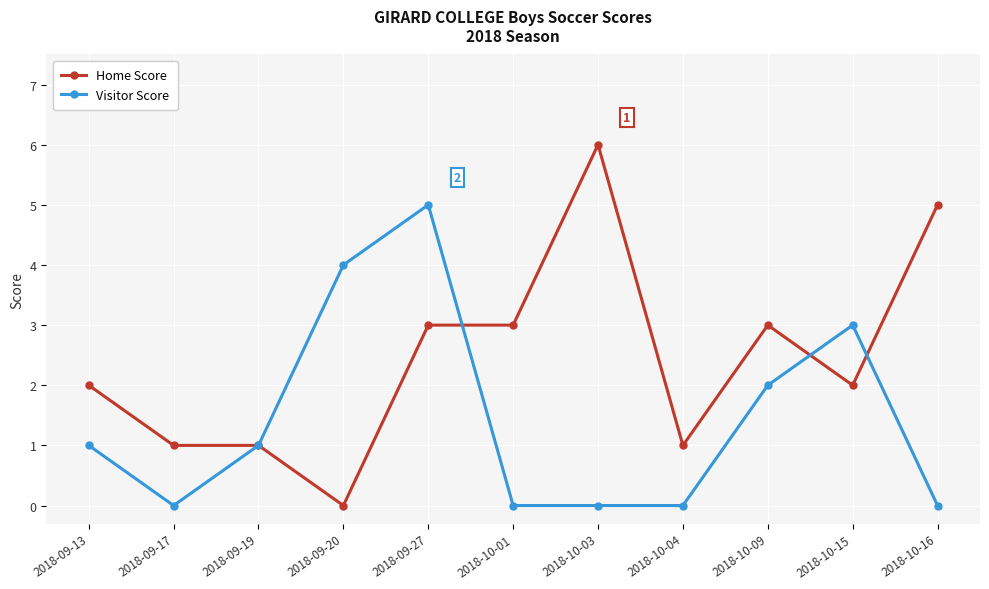

What is the difference between the highest and lowest values at 2018-09-17?

1